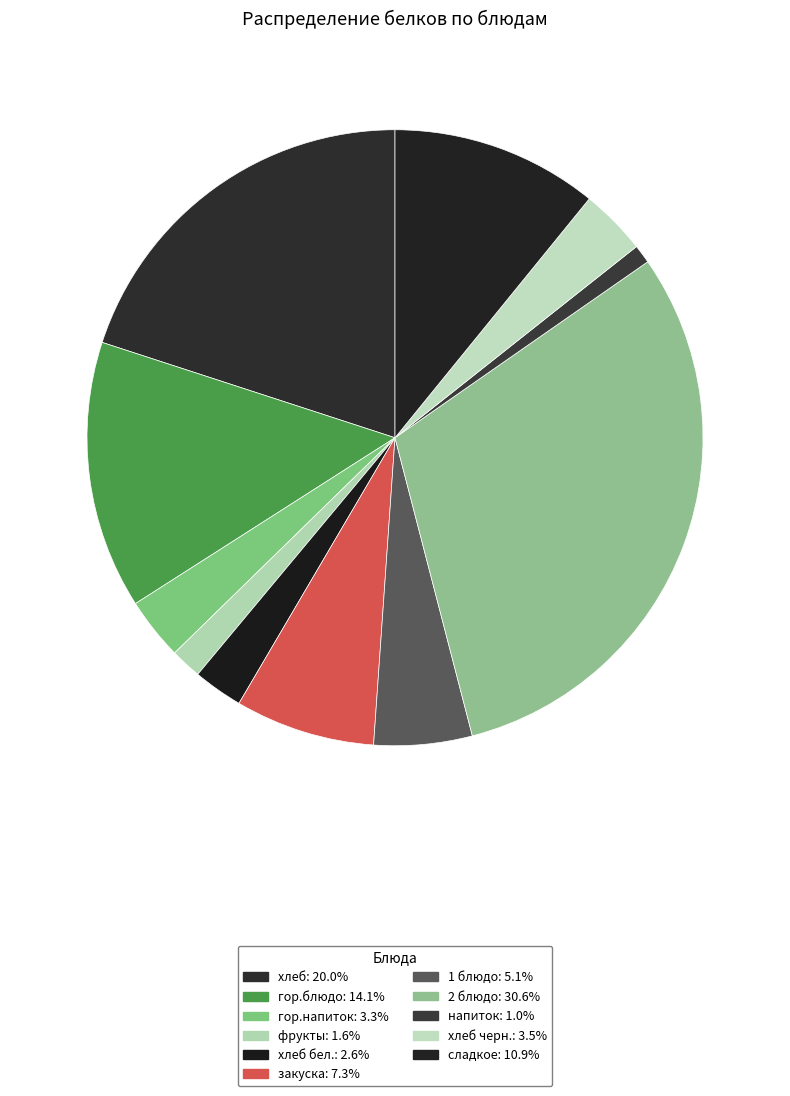

Is there a majority slice in this chart?

No